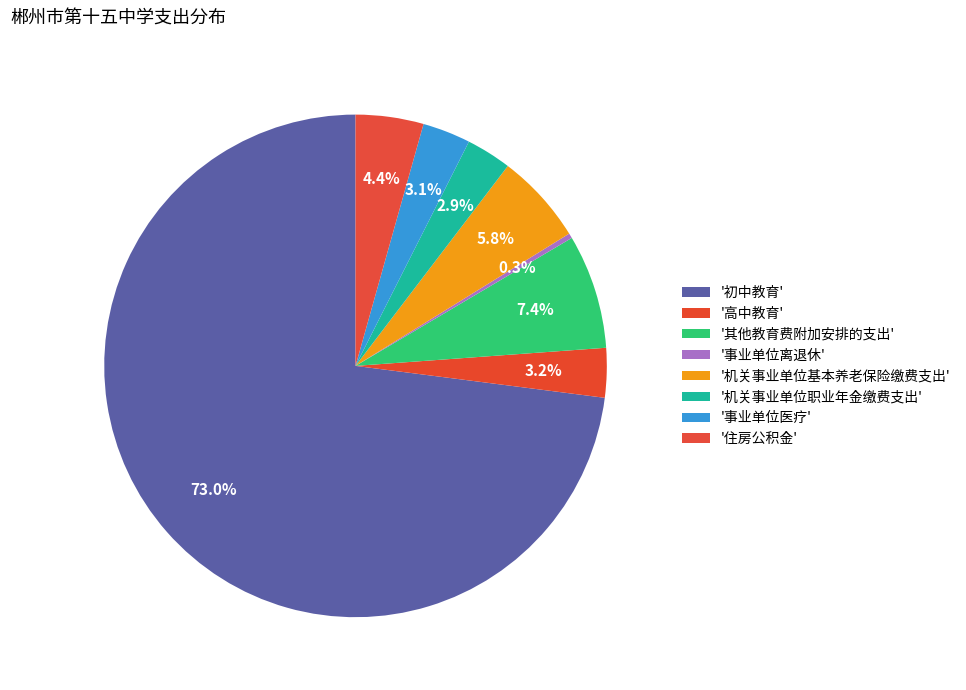

How many slices are in this pie chart?

8